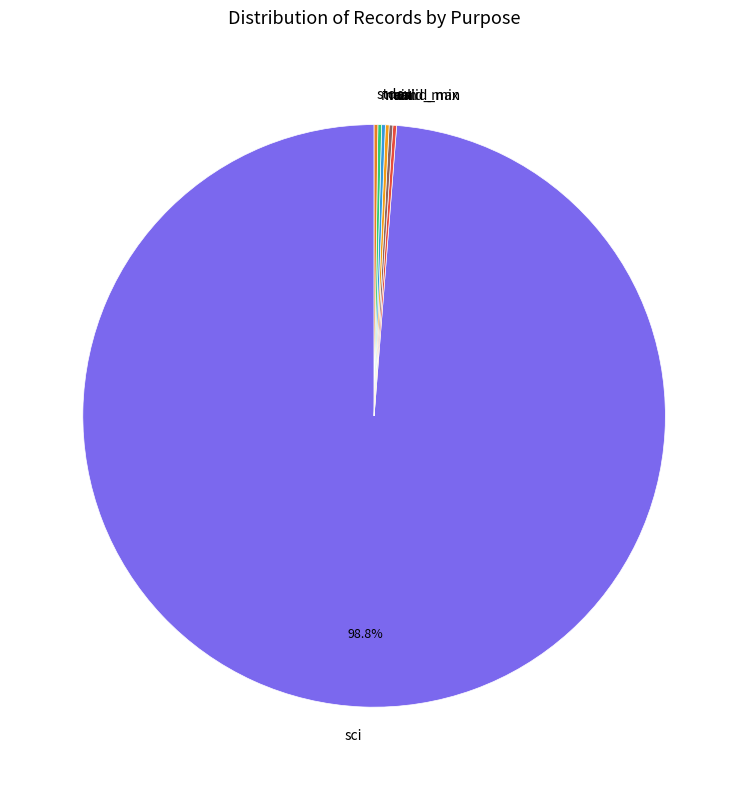

Which category has the biggest portion of the pie?

sci